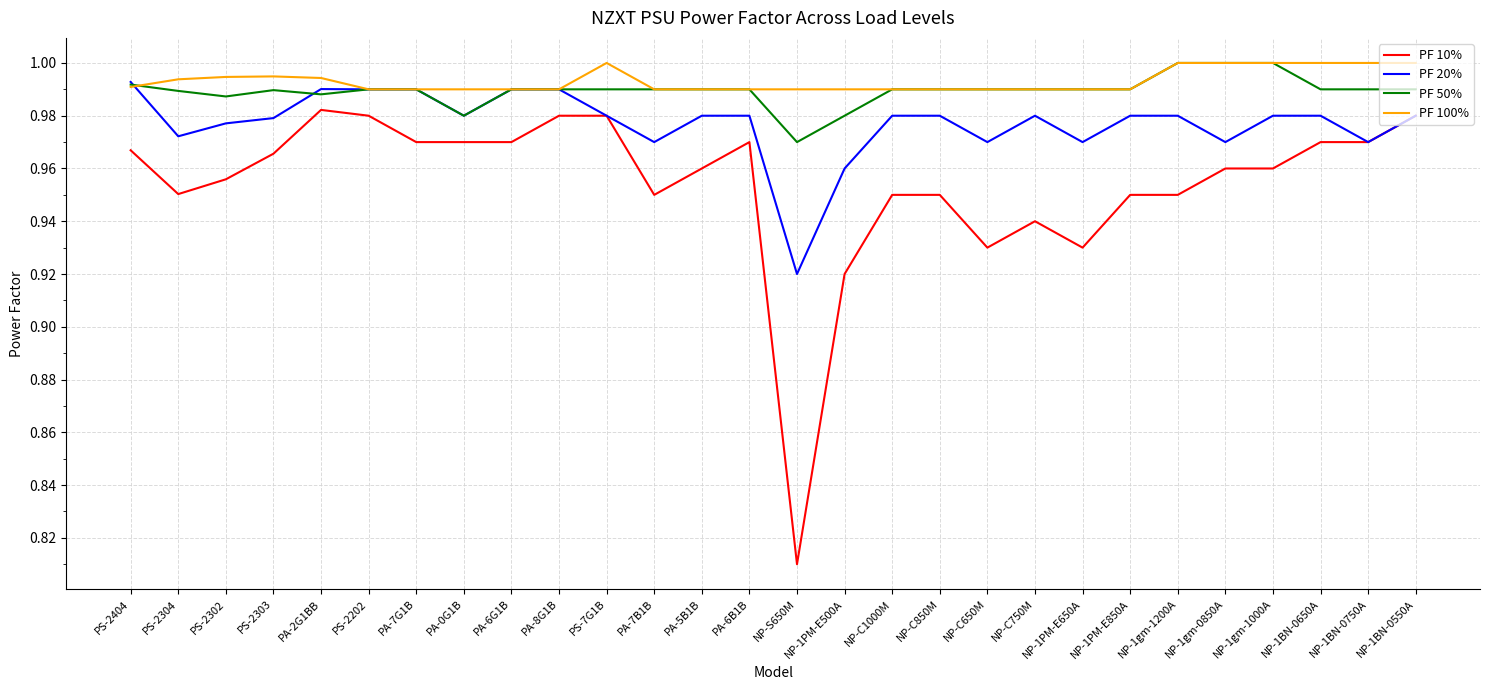

Which series has the widest spread of values?

PF 10%